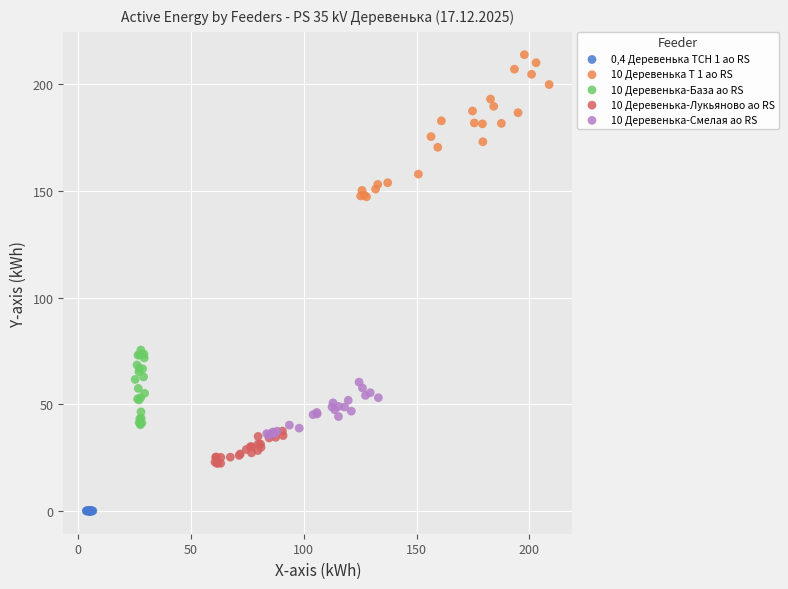

Which series reaches the minimum Y coordinate?

0,4 Деревенька ТСН 1 ао RS